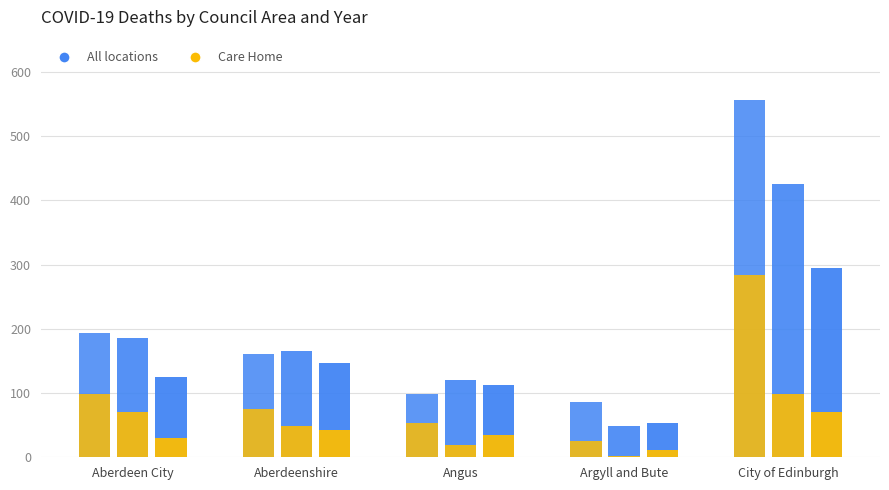

How many categories are shown in the chart?

5